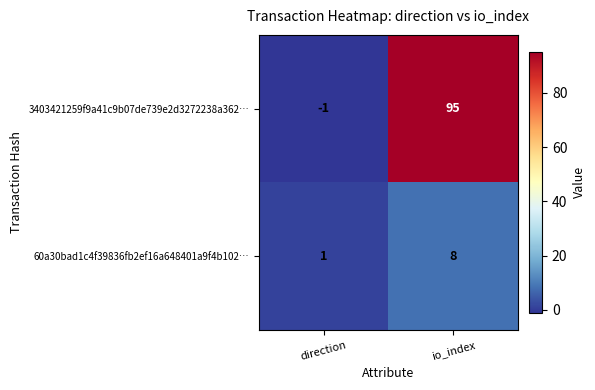

What is the sum of all 60a30bad1c4f39836fb2ef16a648401a9f4b102… values?

9